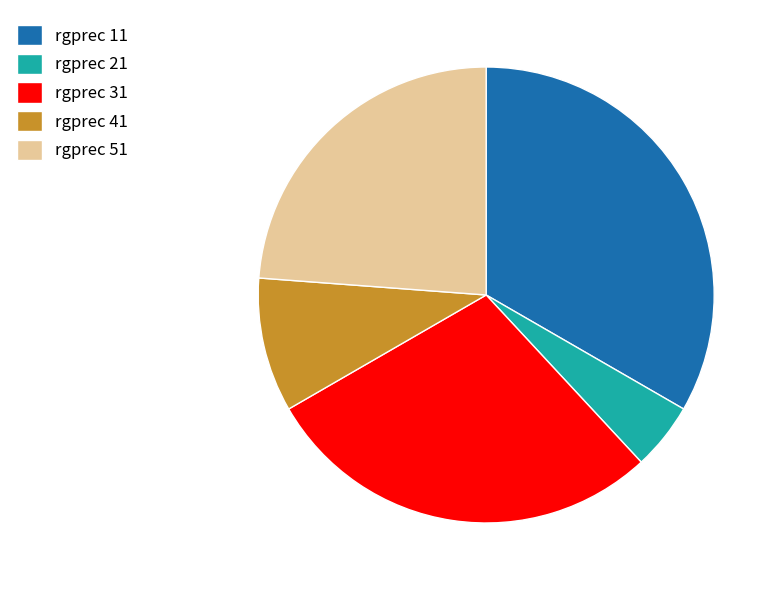

How many segments does this pie chart have?

5